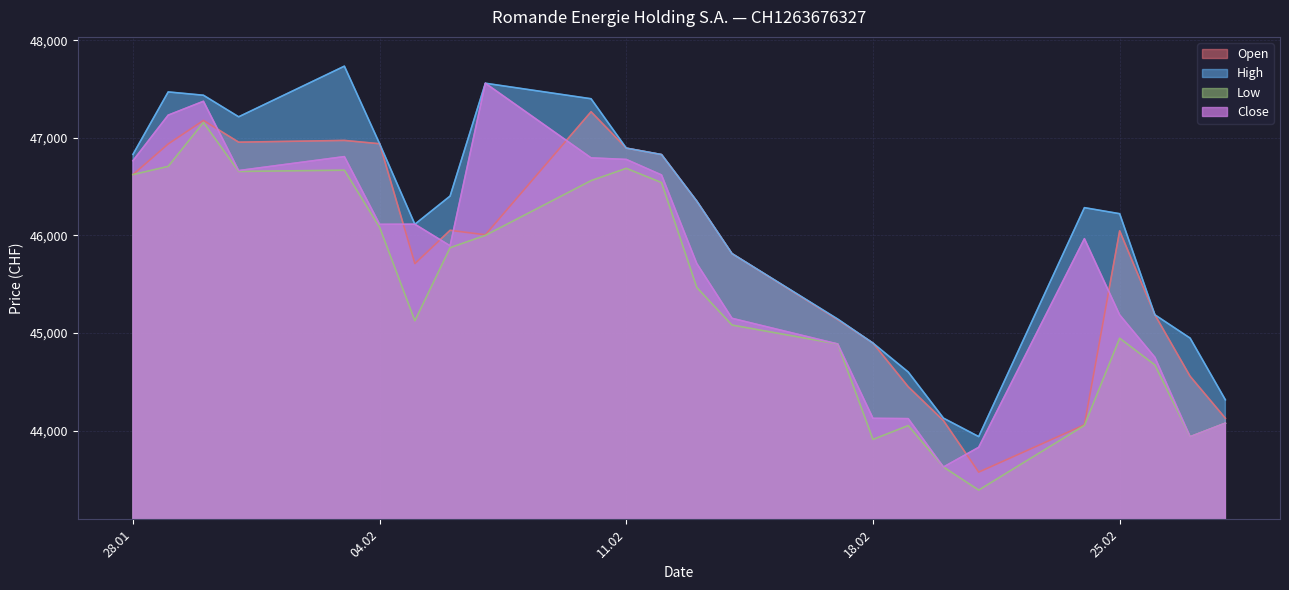

Where does the Low series first go above 45466?

28.01